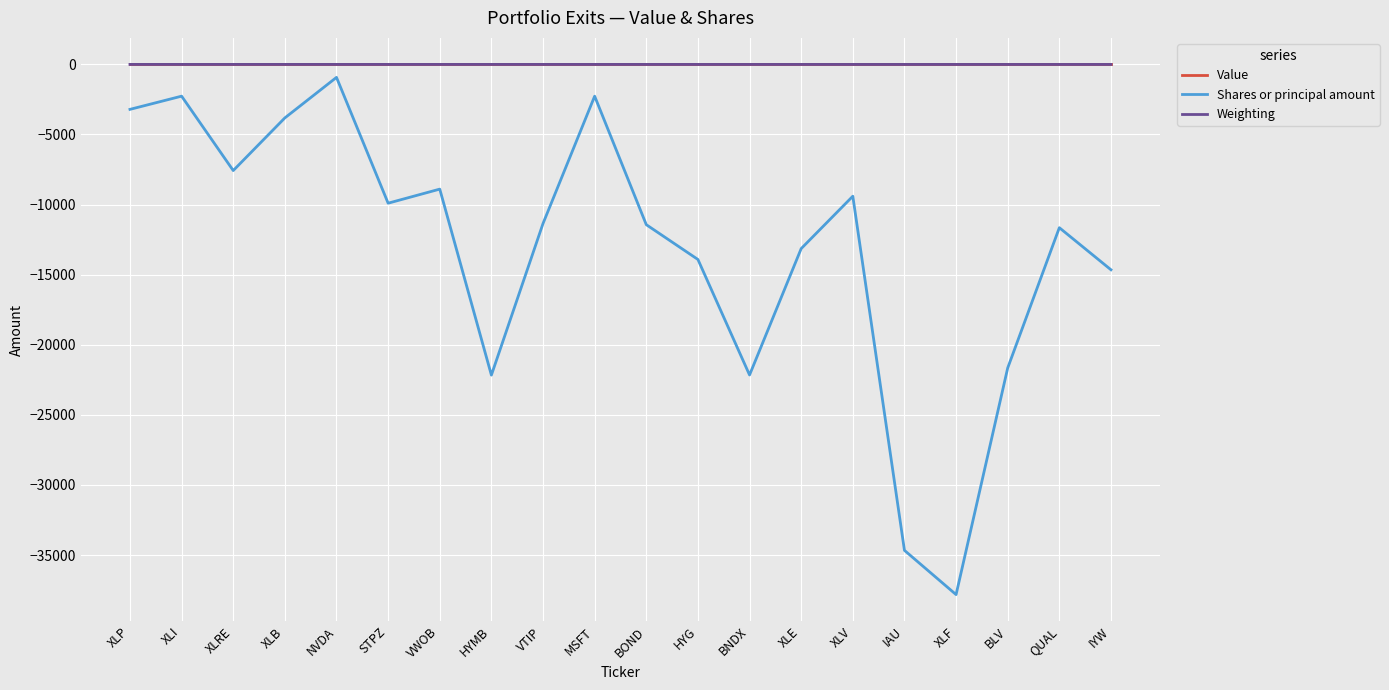

True or false: Value and Weighting cross at least once.

False